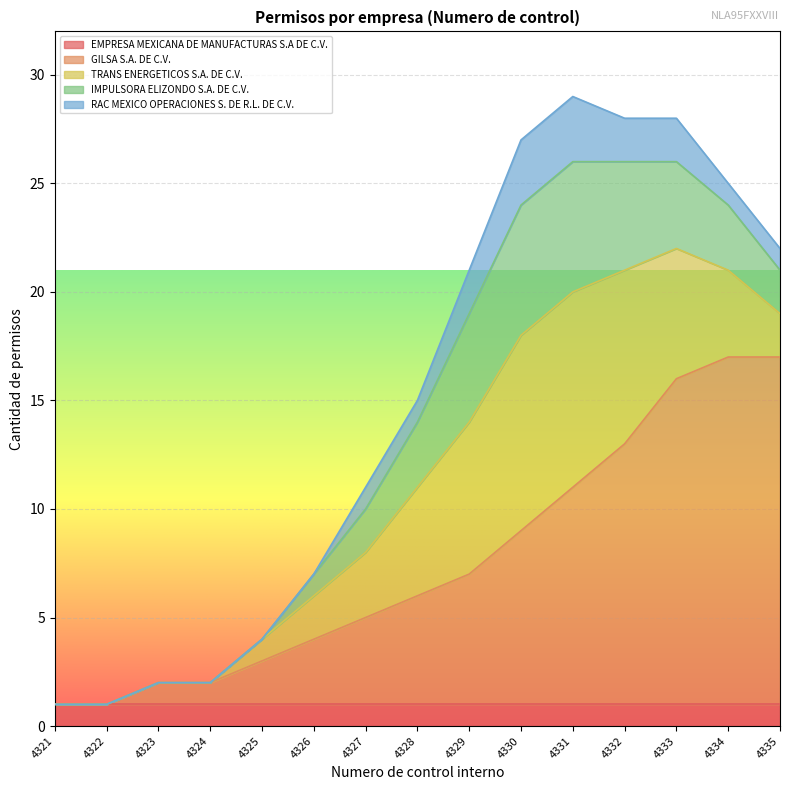

Does the chart display data point markers on the line(s)?

No